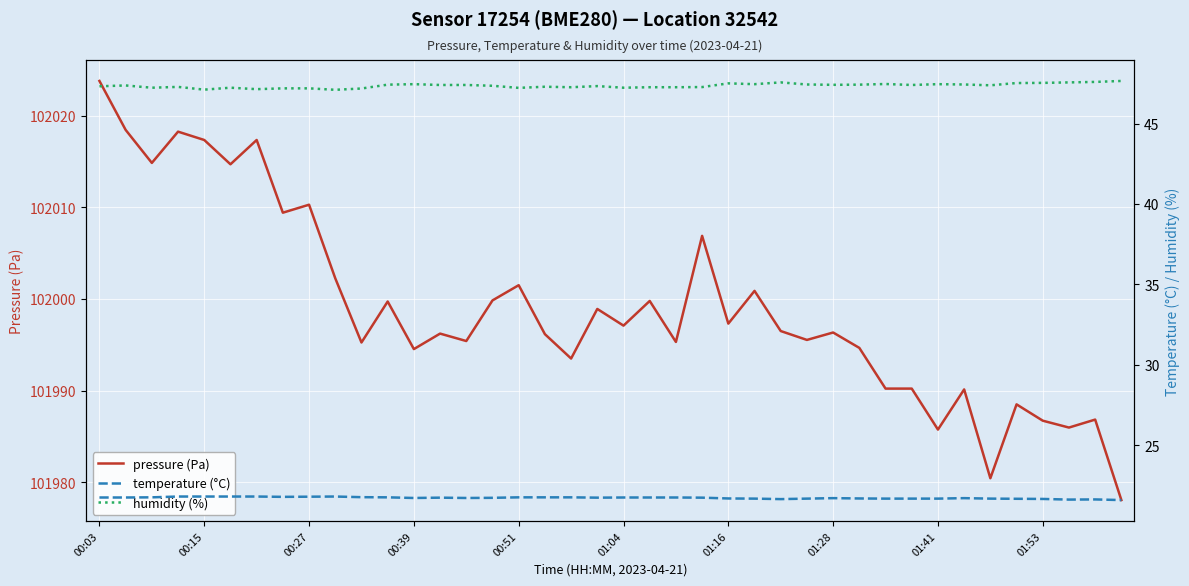

Which series has the largest range (max minus min)?

pressure (Pa)